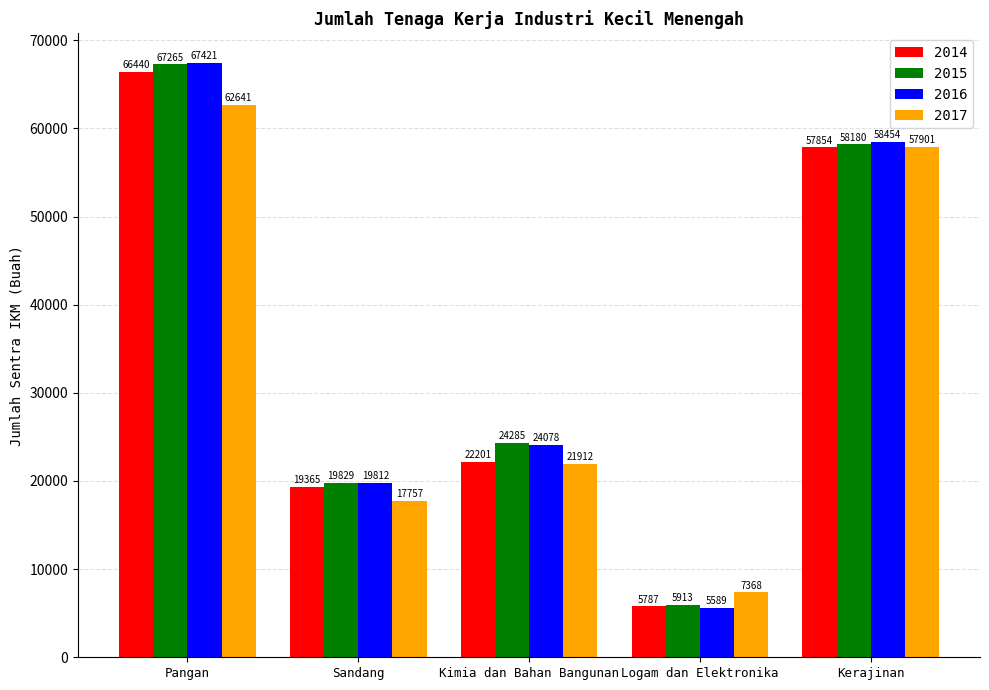

Is it true that 2014 equals 6123 at Kimia dan Bahan Bangunan?

False